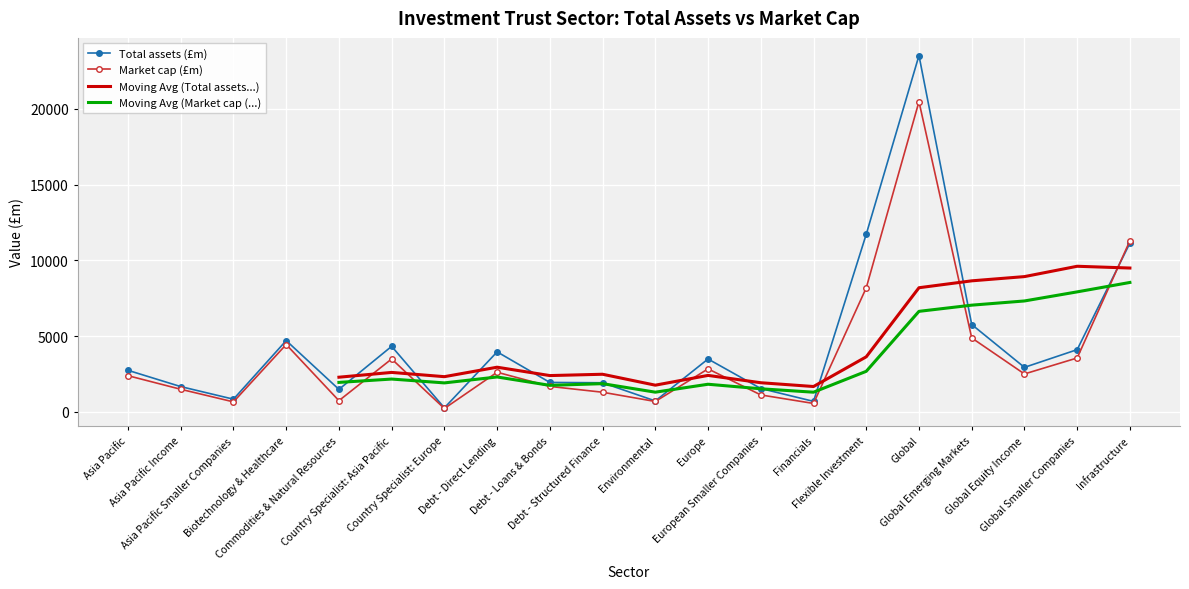

What is the lowest value of the Total assets (£m) series?

269.2